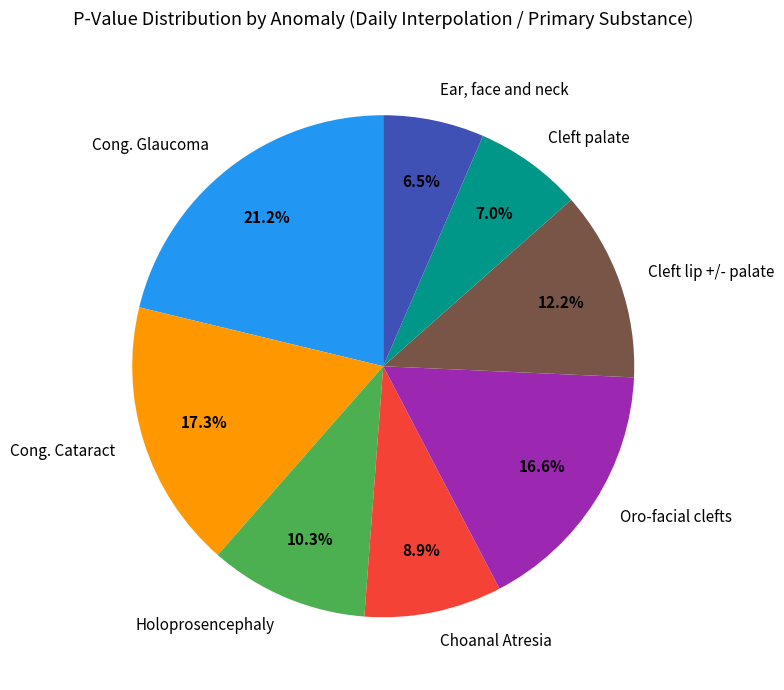

To the nearest percent, what portion does Cleft lip +/- palate represent?

12%